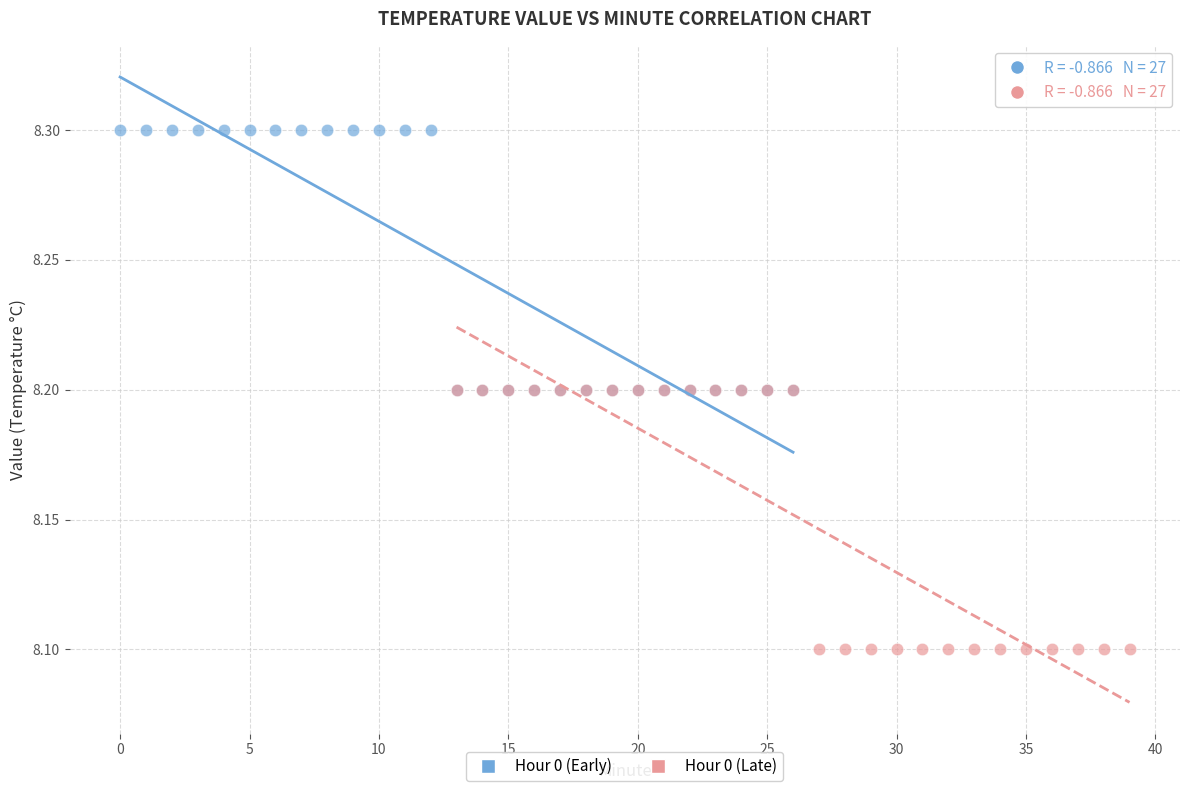

Which series reaches the maximum Y coordinate?

Hour 0 (Early)